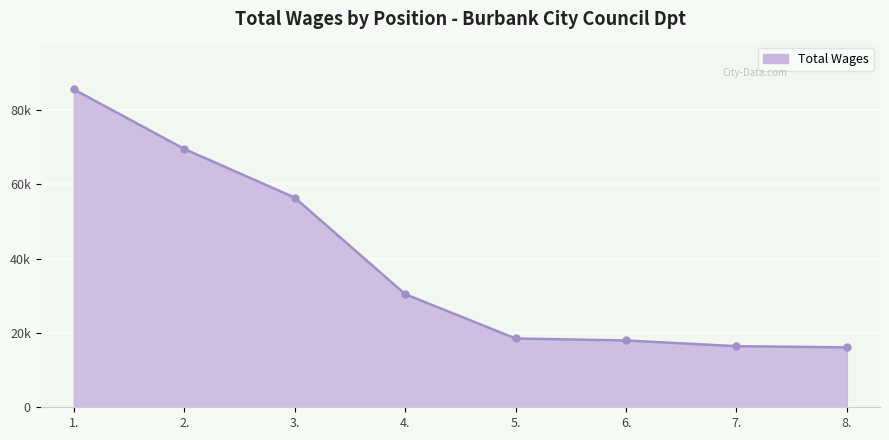

What is the difference between the maximum and second lowest values?

69154